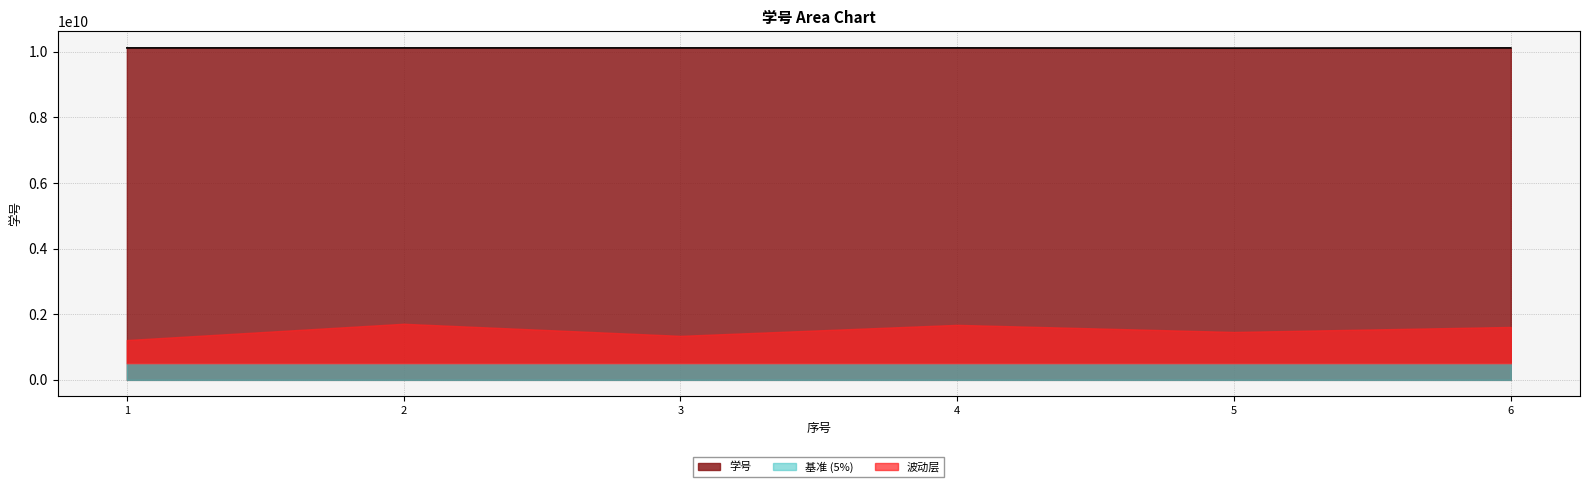

How many values are below 10116302489?

3